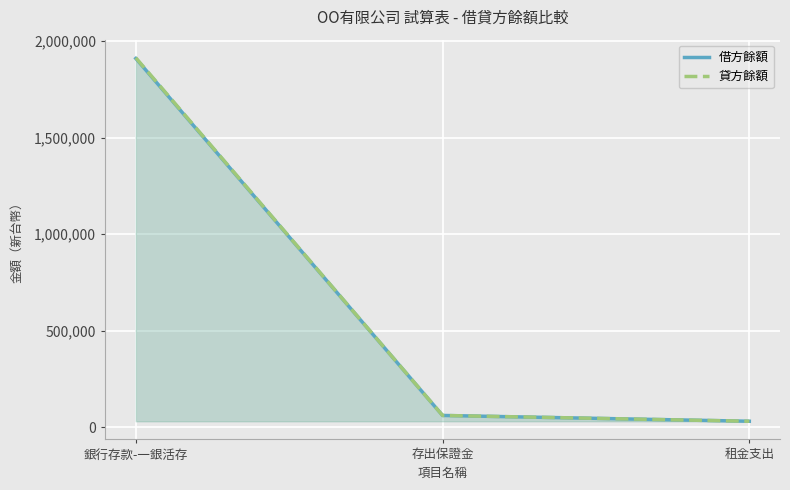

What is the sum of the 借方餘額 values at 存出保證金 and 租金支出?

90000